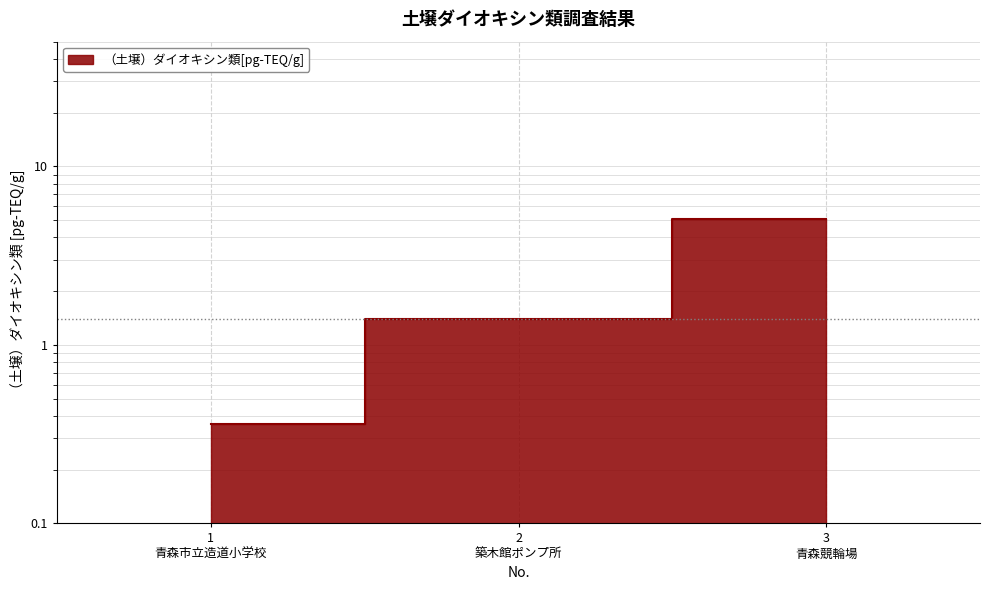

Which category has the lowest value across all series?

1